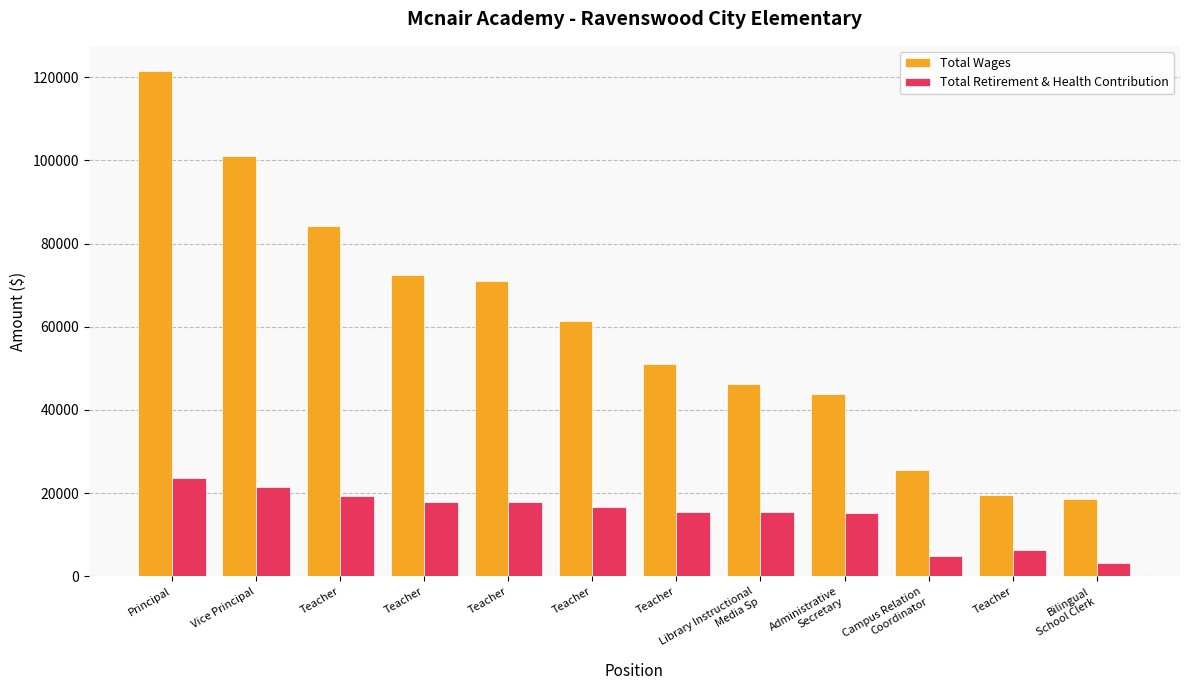

Reading left to right, list all the values displayed in this chart.

Total Wages: Principal=121443	Vice Principal=101134	Teacher=84171	Teacher=72423	Teacher=70879	Teacher=61402	Teacher=51071	Library Instructional
Media Sp=46257	Administrative
Secretary=43900	Campus Relation
Coordinator=25633	Teacher=19525	Bilingual
School Clerk=18655
Total Retirement & Health Contribution: Principal=23755	Vice Principal=21474	Teacher=19375	Teacher=17952	Teacher=17760	Teacher=16663	Teacher=15519	Library Instructional
Media Sp=15559	Administrative
Secretary=15164	Campus Relation
Coordinator=4871	Teacher=6331	Bilingual
School Clerk=3148